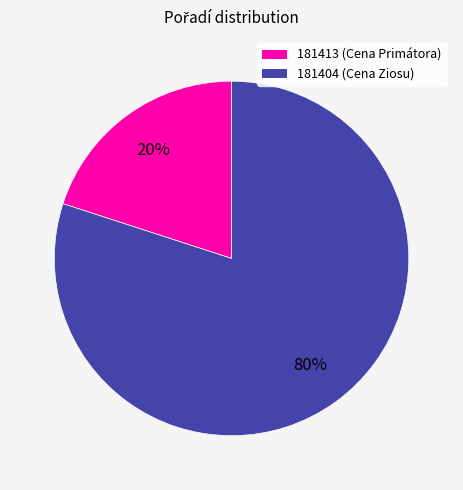

Which slice represents more than half of the pie?

181404